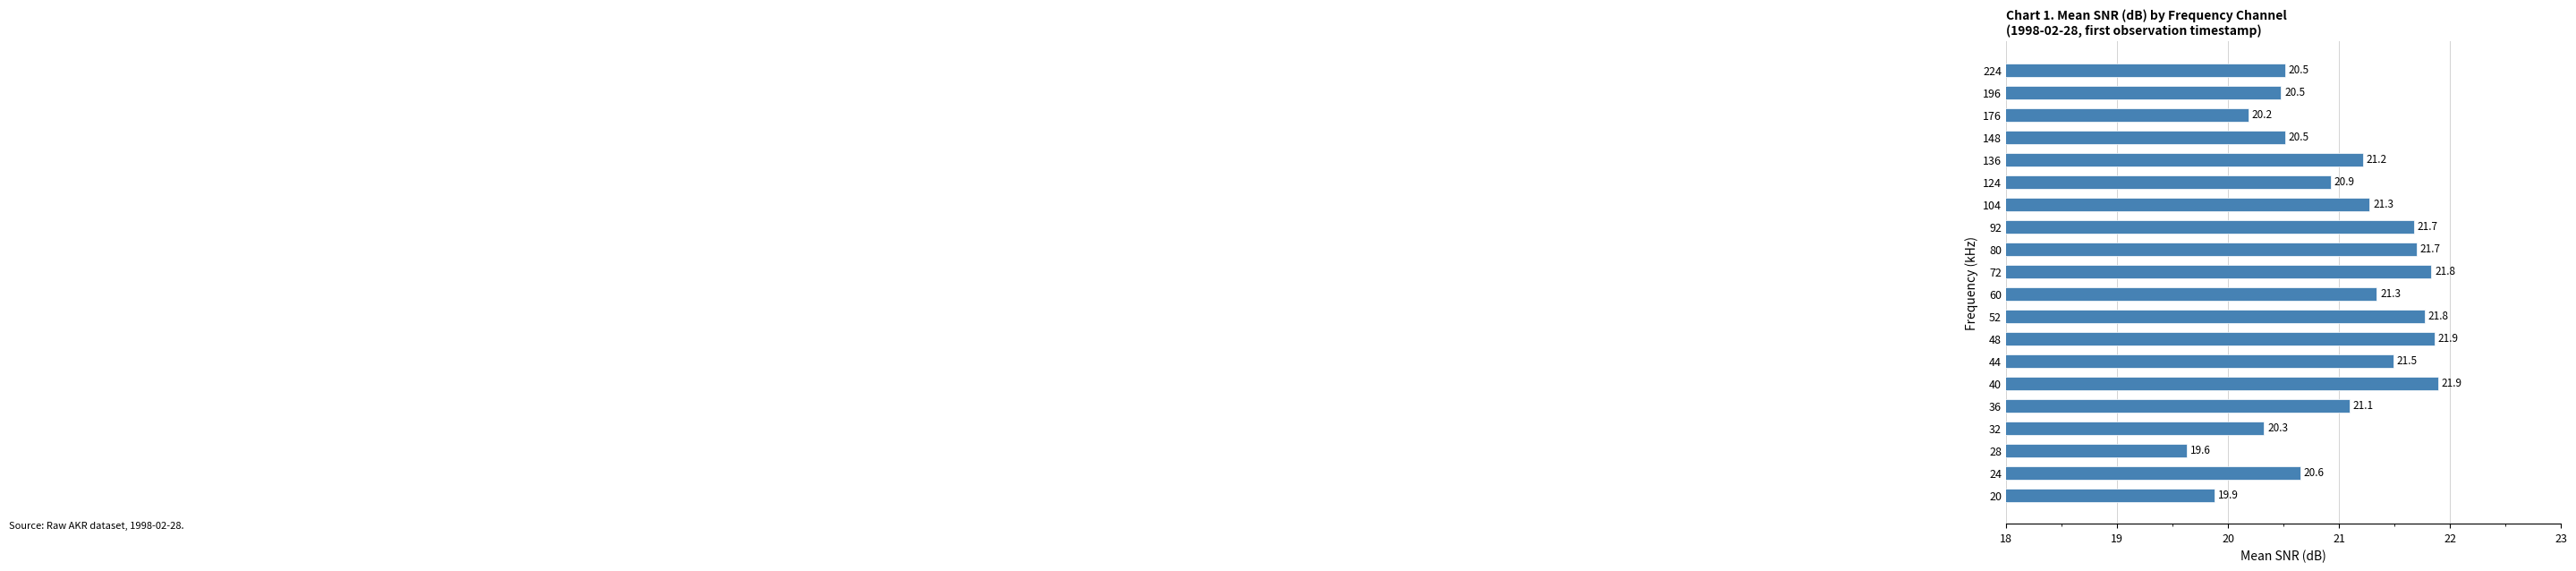

What is the smallest value displayed?

19.6